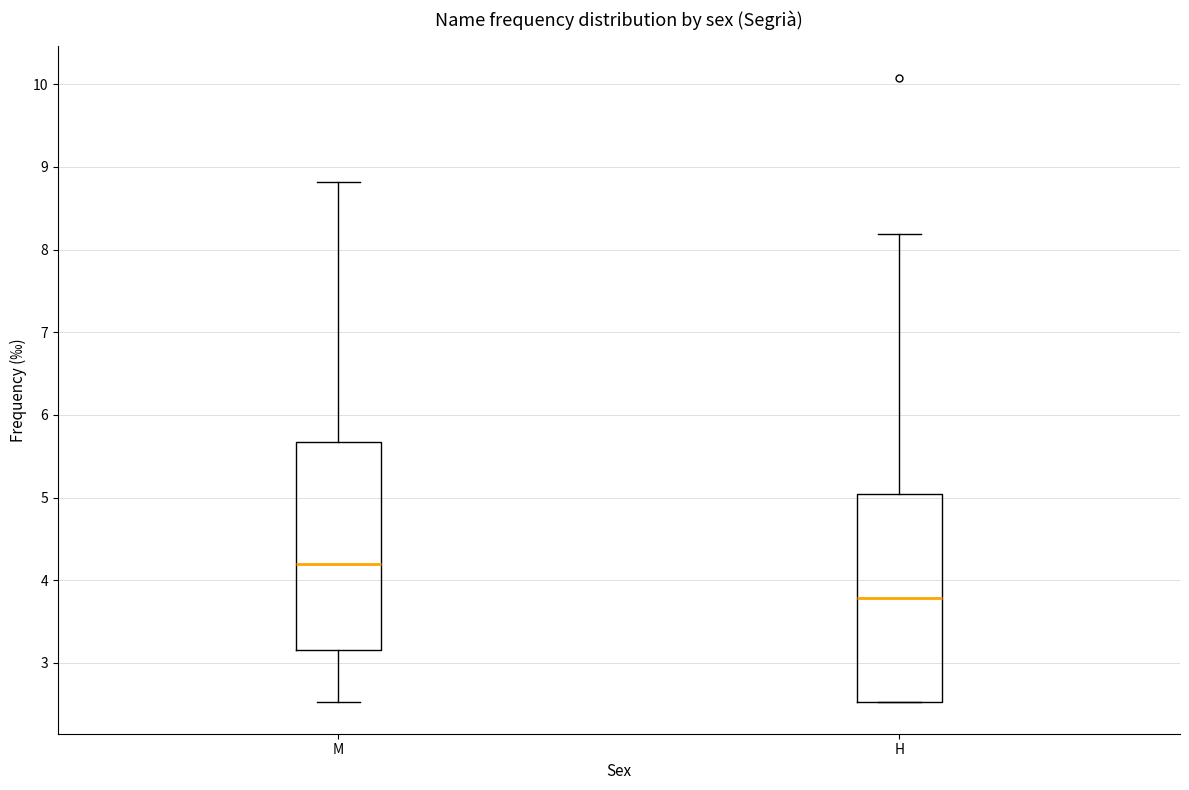

Which box has the highest median line?

M